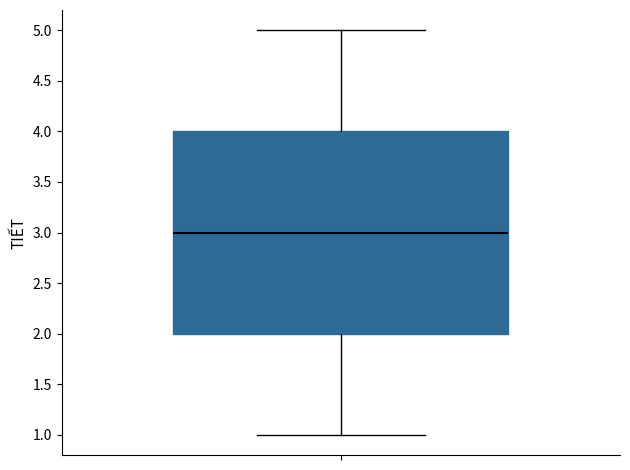

Where is the lower edge of the box on the y-axis? The values are not printed on the chart, so give them approximately, as read against the axis.

2